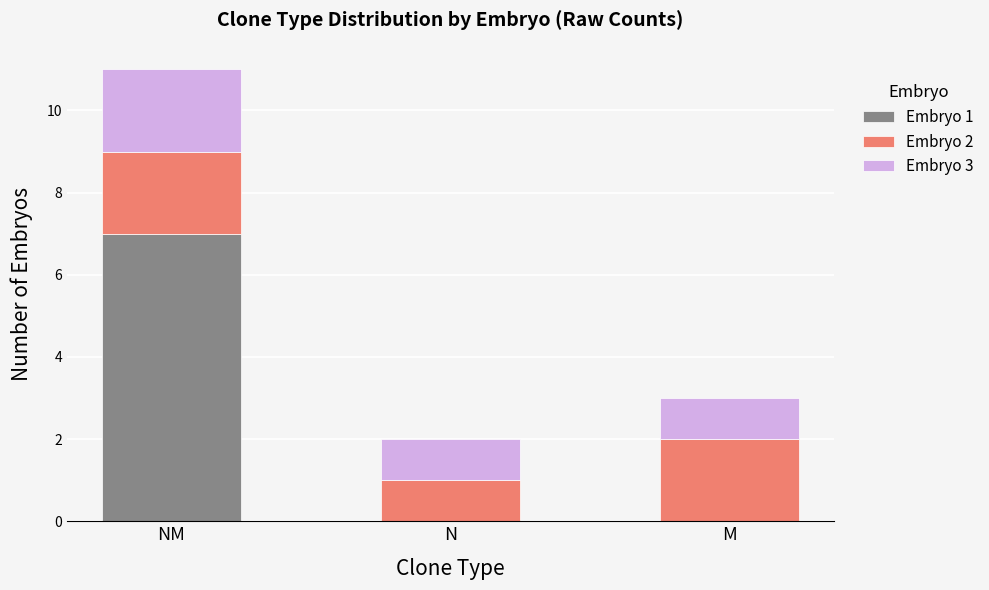

What is the total value across all series at NM?

11